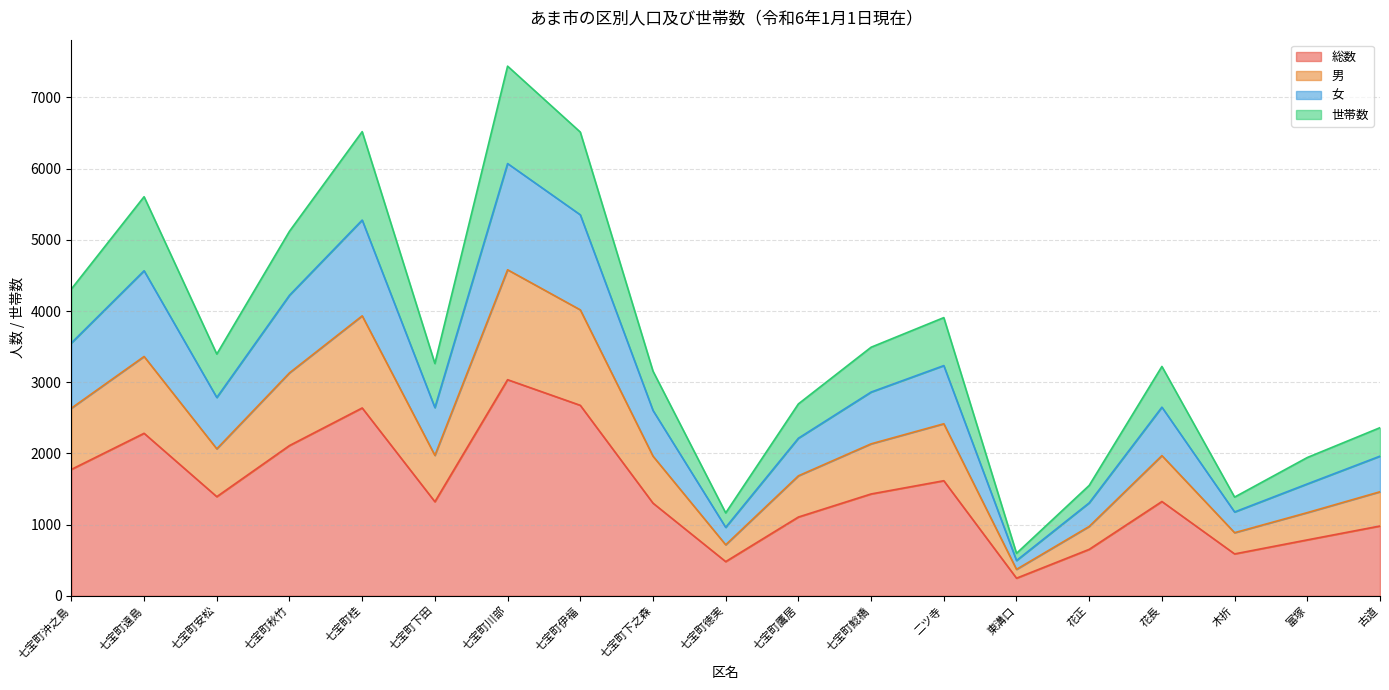

Does the chart have visible grid lines?

Yes